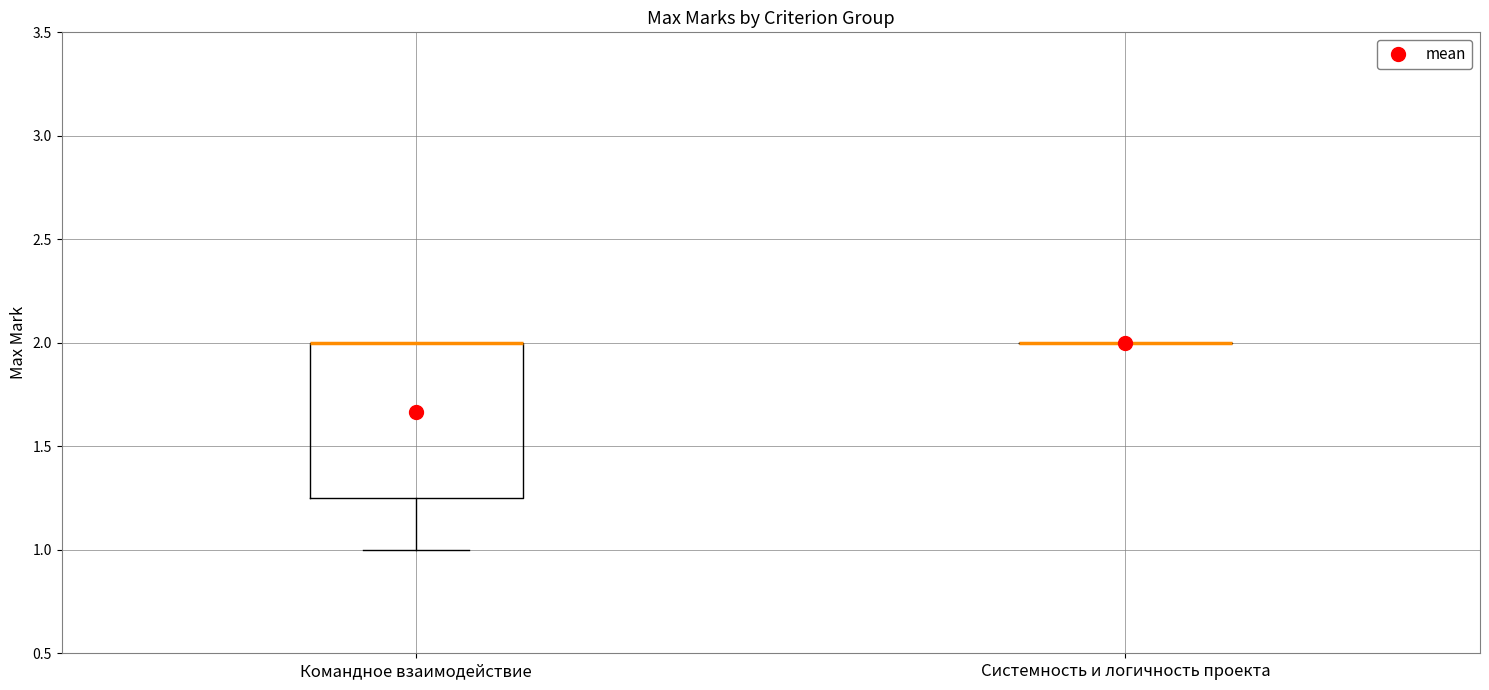

Reading left to right, transcribe this box plot: for each box, give where its median line is, the range the box spans, and where its two whiskers end, as read against the y-axis. The values are not printed on the chart, so give them approximately, as read against the axis.

Командное взаимодействие: median 2.00 (drawn on the box's upper edge), box 1.25 to 2.00, whiskers 1.00 to 2.00
Системность и логичность проекта: box collapsed to a line at 2.00, whiskers 2.00 to 2.00